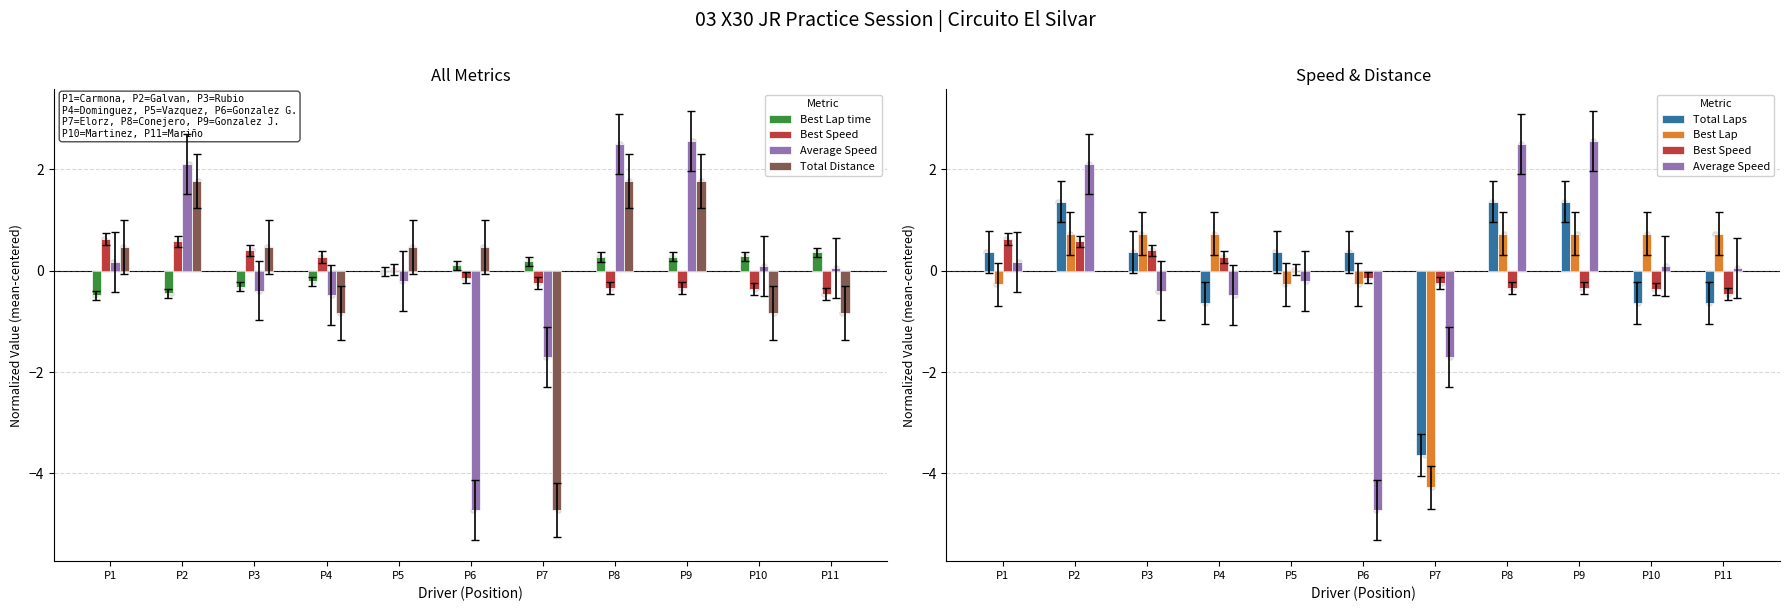

Which series reaches the maximum Y coordinate?

Average Speed